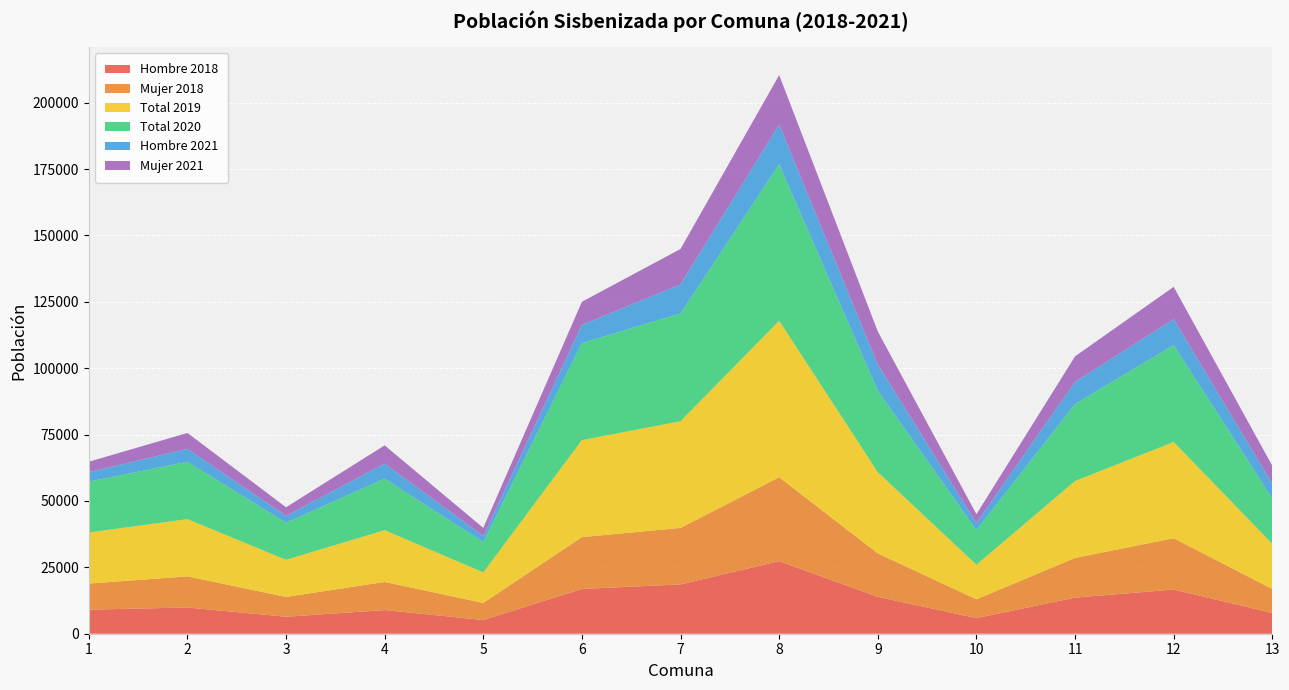

Reading right to left, list all the values displayed in this chart.

Hombre 2018: 7822	16640	13607	5876	13884	27340	18564	16879	5160	8909	6392	9877	9062
Mujer 2018: 9022	19324	14938	7078	16369	31578	21284	19494	6427	10592	7468	11712	9821
Total 2019: 17002	36226	28956	13015	30569	58924	40160	36535	11499	19489	13970	21556	19238
Total 2020: 17055	36525	29041	13039	30703	58987	40630	36540	11402	19426	13954	21603	19161
Hombre 2021: 5518	9746	8283	2670	9852	14846	10943	6840	2335	5642	2605	4884	3573
Mujer 2021: 6812	12169	9632	3329	12436	18701	13320	8716	3024	6876	3226	5980	3904